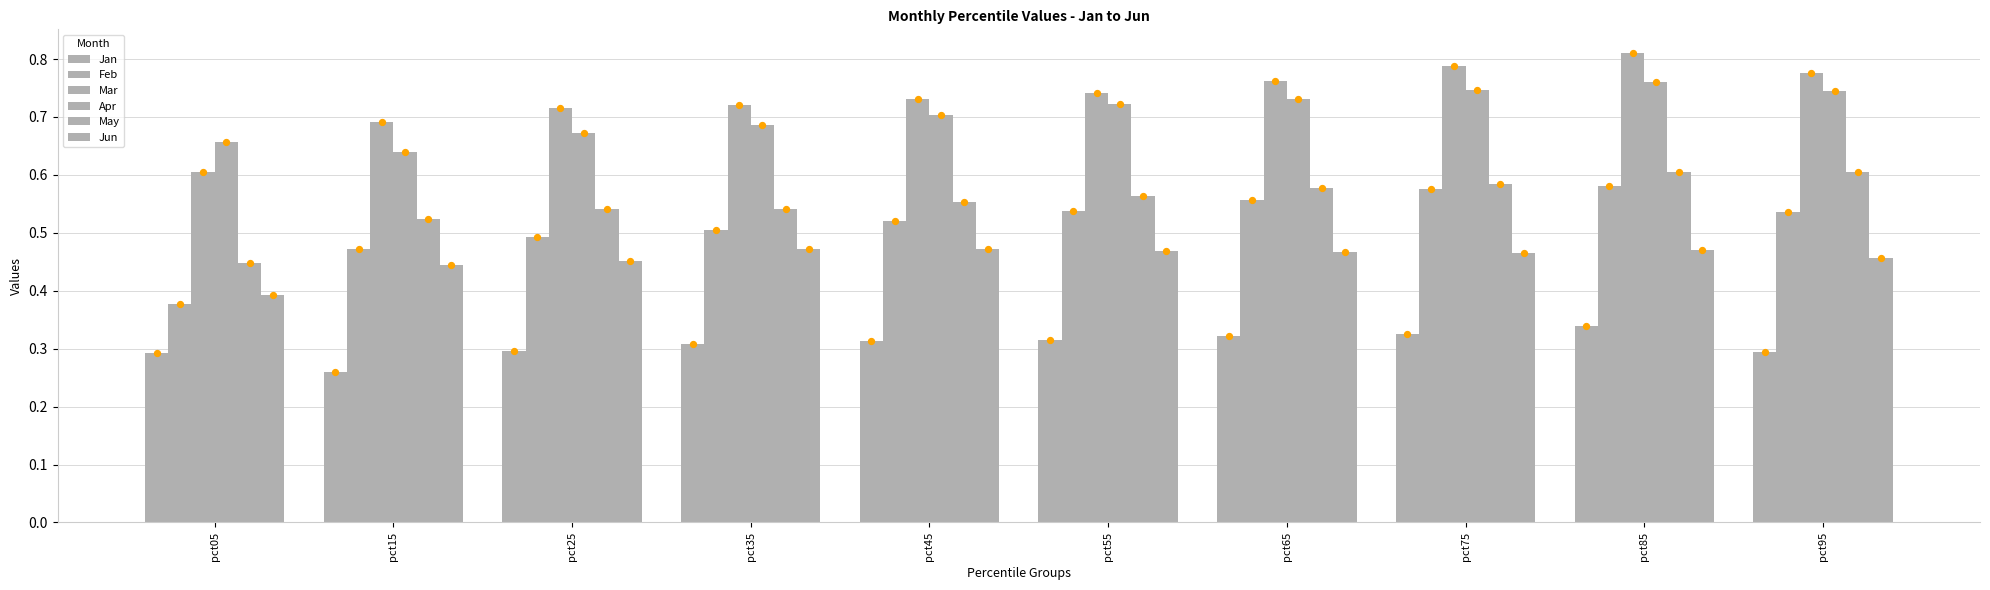

Which series has the largest Y range (max minus min)?

Mar